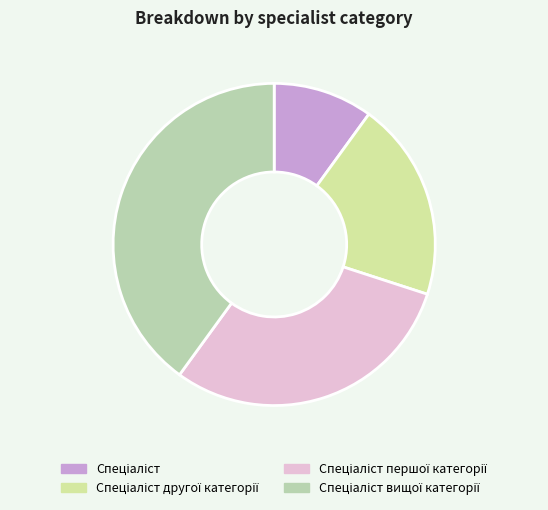

Is the sum of Спеціаліст and Спеціаліст вищої категорії greater than half?

No